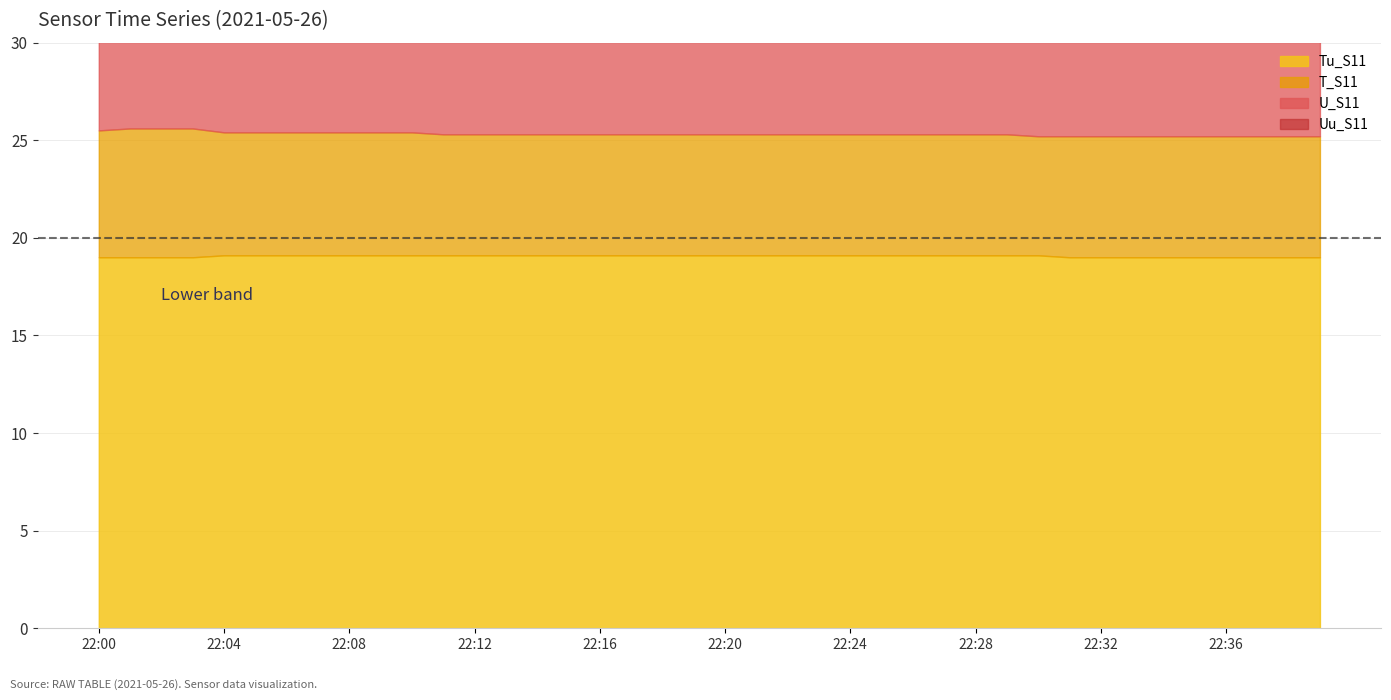

What is the sum of the T_S11 values at 22:28 and 22:21?

50.6